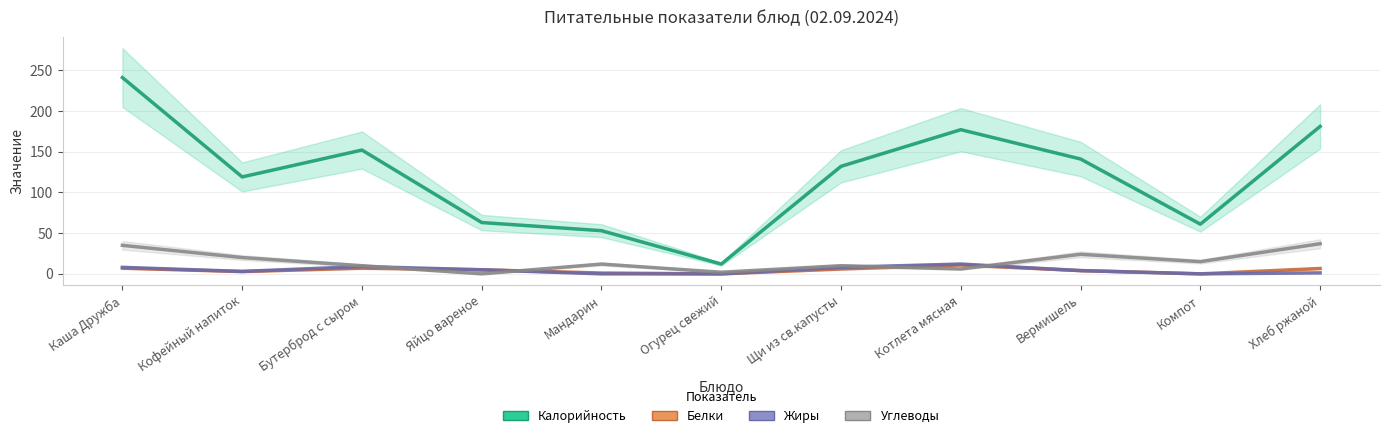

True or false: Жиры and Калорийность cross at least once.

False